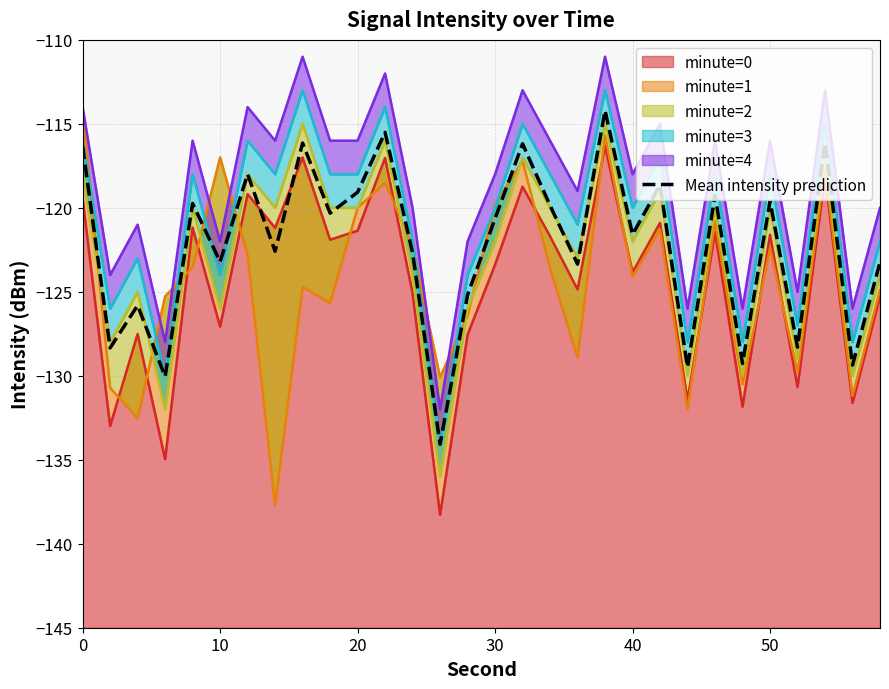

What is the average value?

-122.2